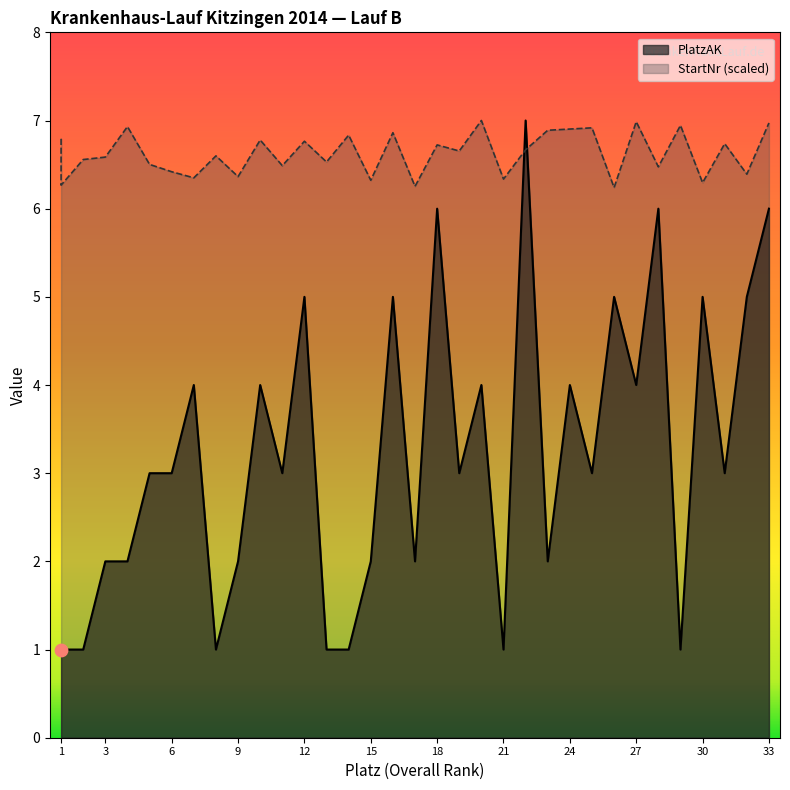

At how many categories does at least one series exceed 1?

34